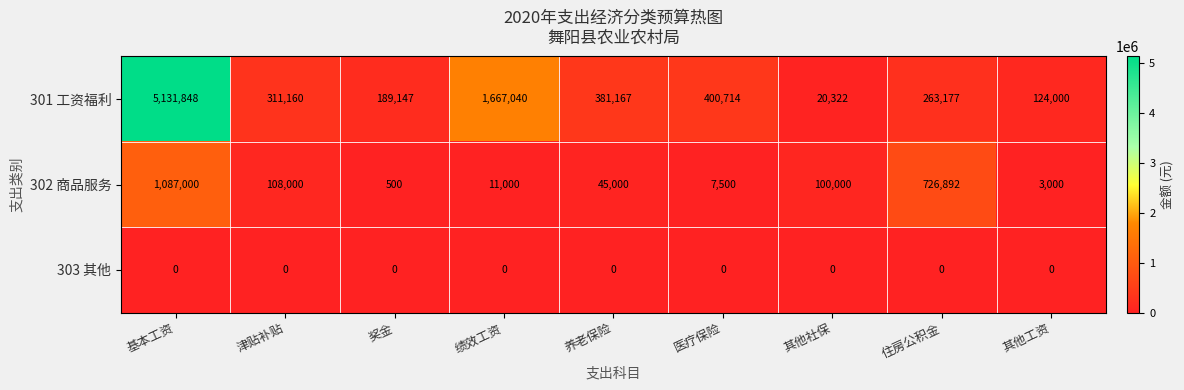

List the series in order of their peak value, lowest first.

303 其他, 302 商品服务, 301 工资福利